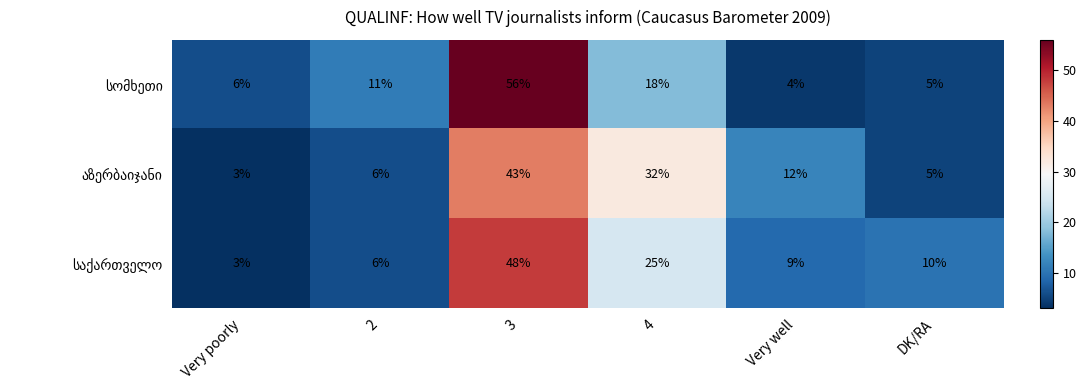

What is the spread (max minus min) of values at Very poorly?

3